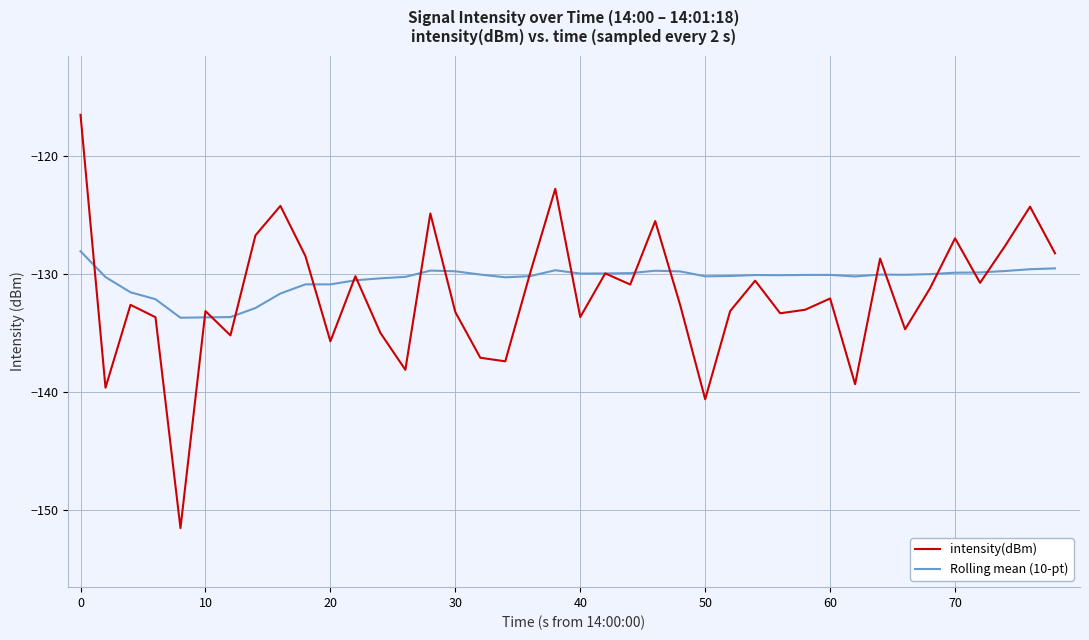

What is the highest value of the intensity(dBm) series?

-116.5